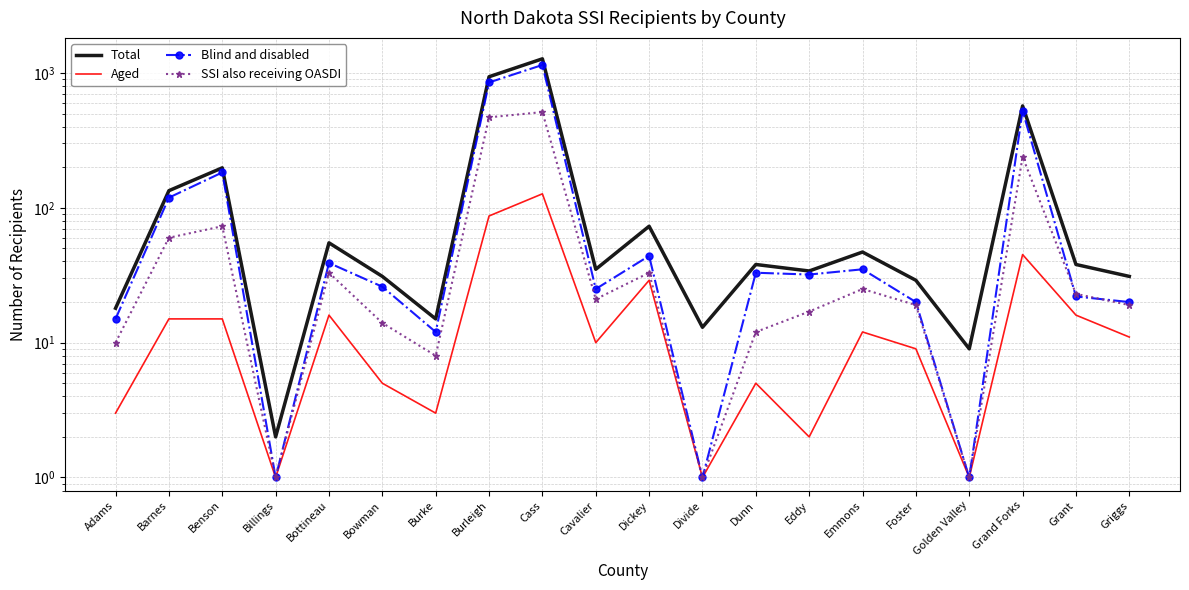

Between Dickey and Golden Valley, which is larger?

Dickey